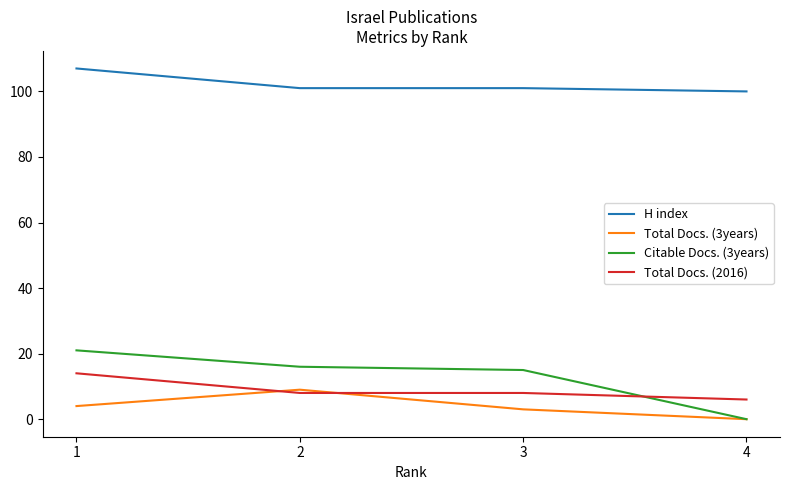

Which category has the highest value in the Citable Docs. (3years) series?

1